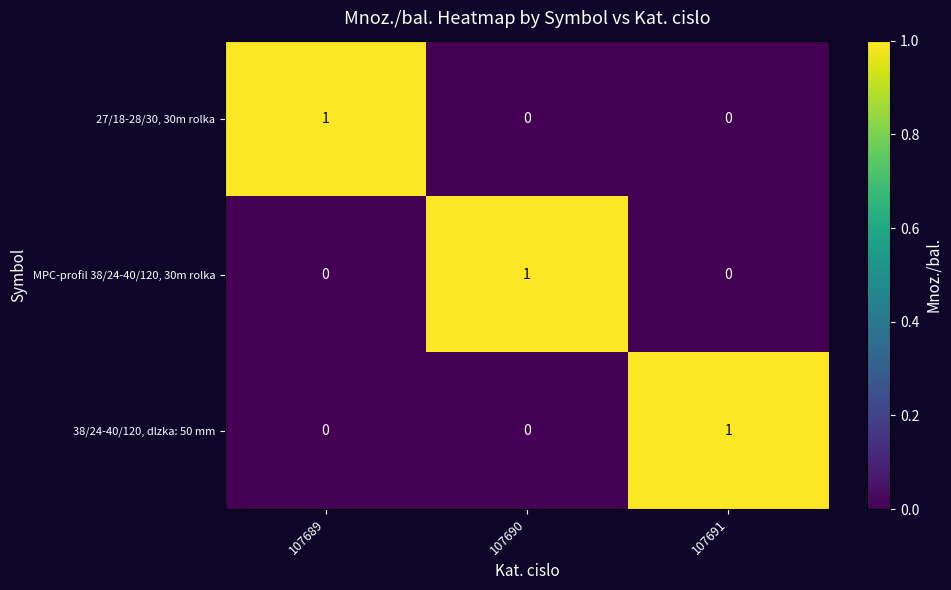

Reading left to right, list all the values displayed in this chart.

27/18-28/30, 30m rolka: 1	0	0
MPC-profil 38/24-40/120, 30m rolka: 0	1	0
38/24-40/120, dlzka: 50 mm: 0	0	1